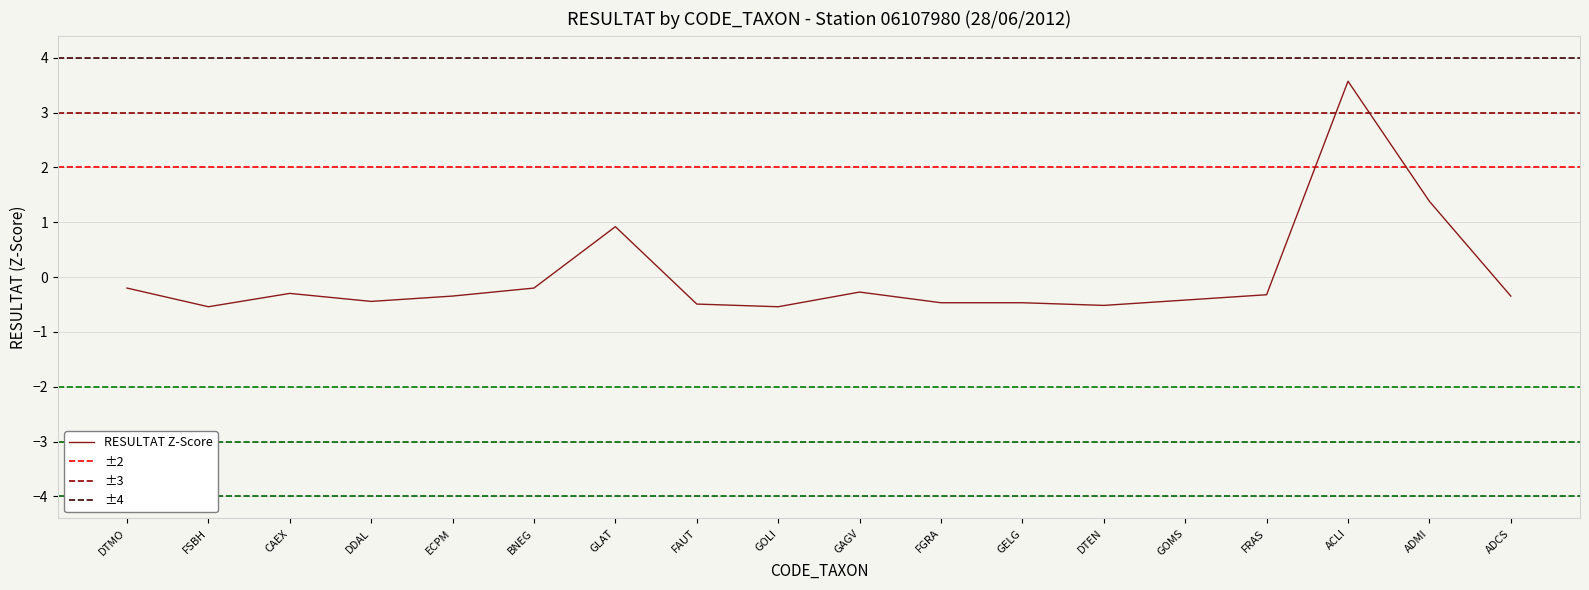

What position from the right is DTMO?

18